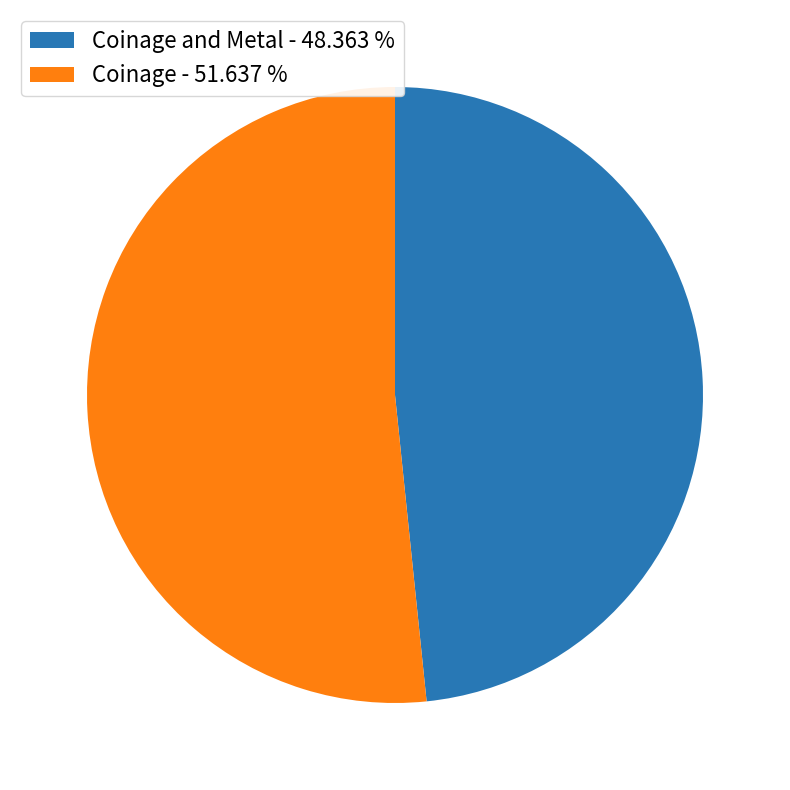

Which slice represents more than half of the pie?

Coinage - 51.637 %